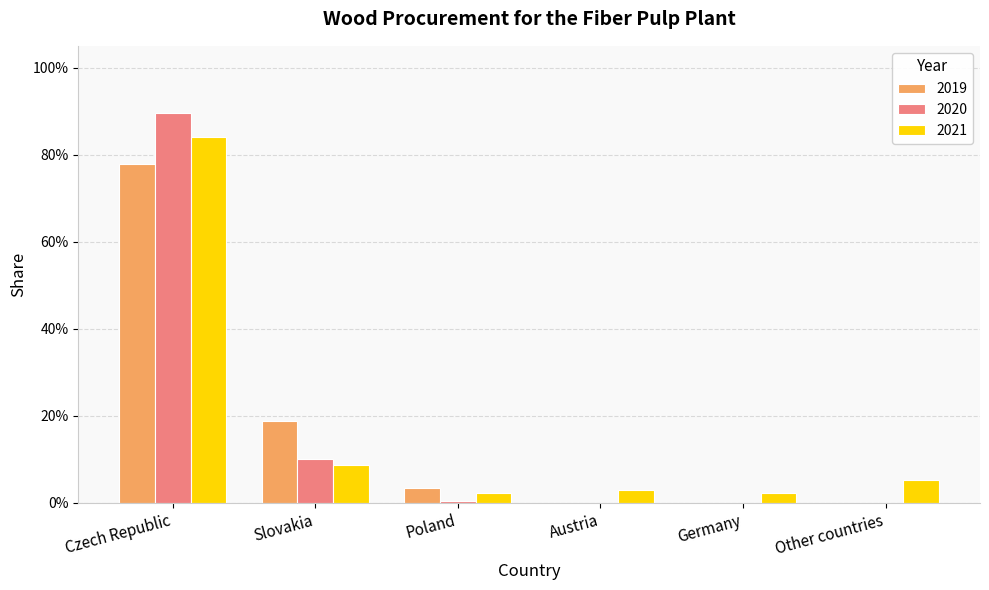

Count the number of data series in this chart.

3